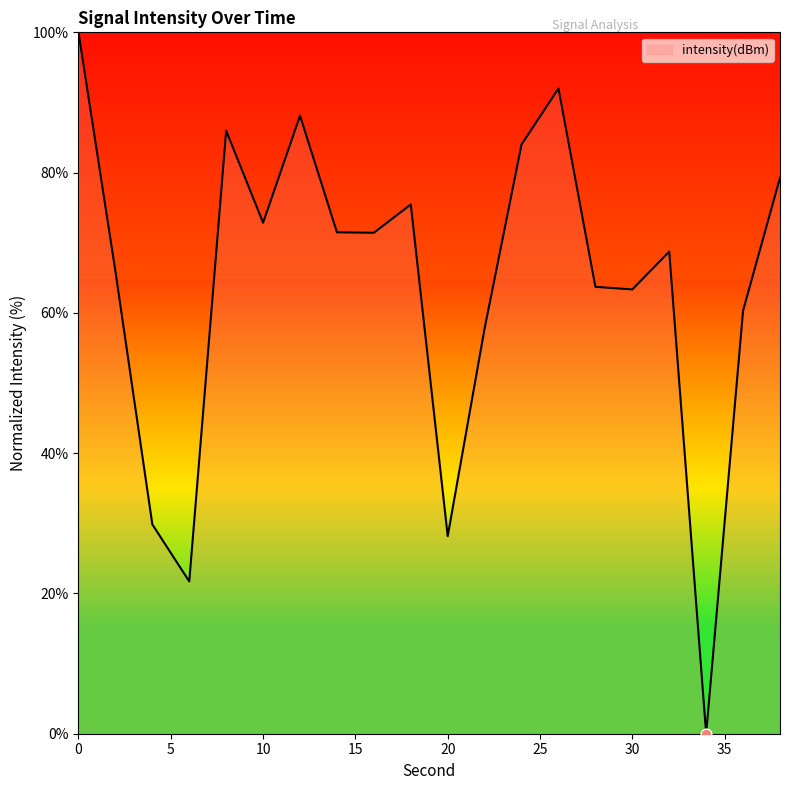

What is the maximum value shown in the chart?

100.0